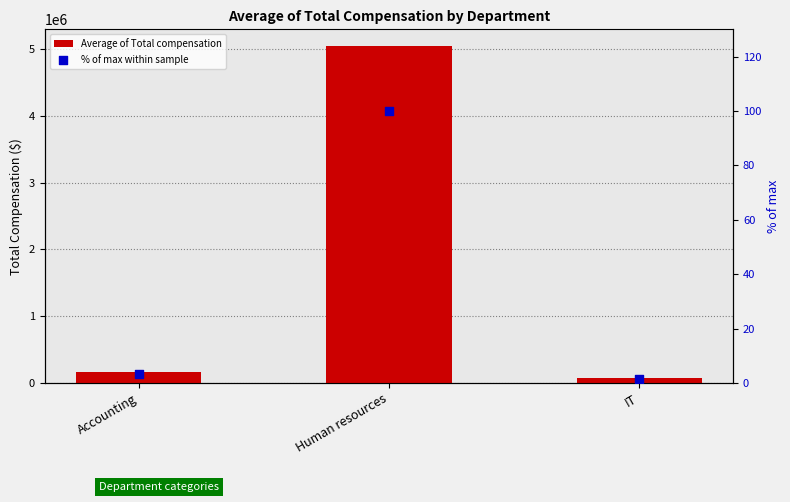

What are all the series names shown in the legend?

Average of Total compensation, % of max within sample